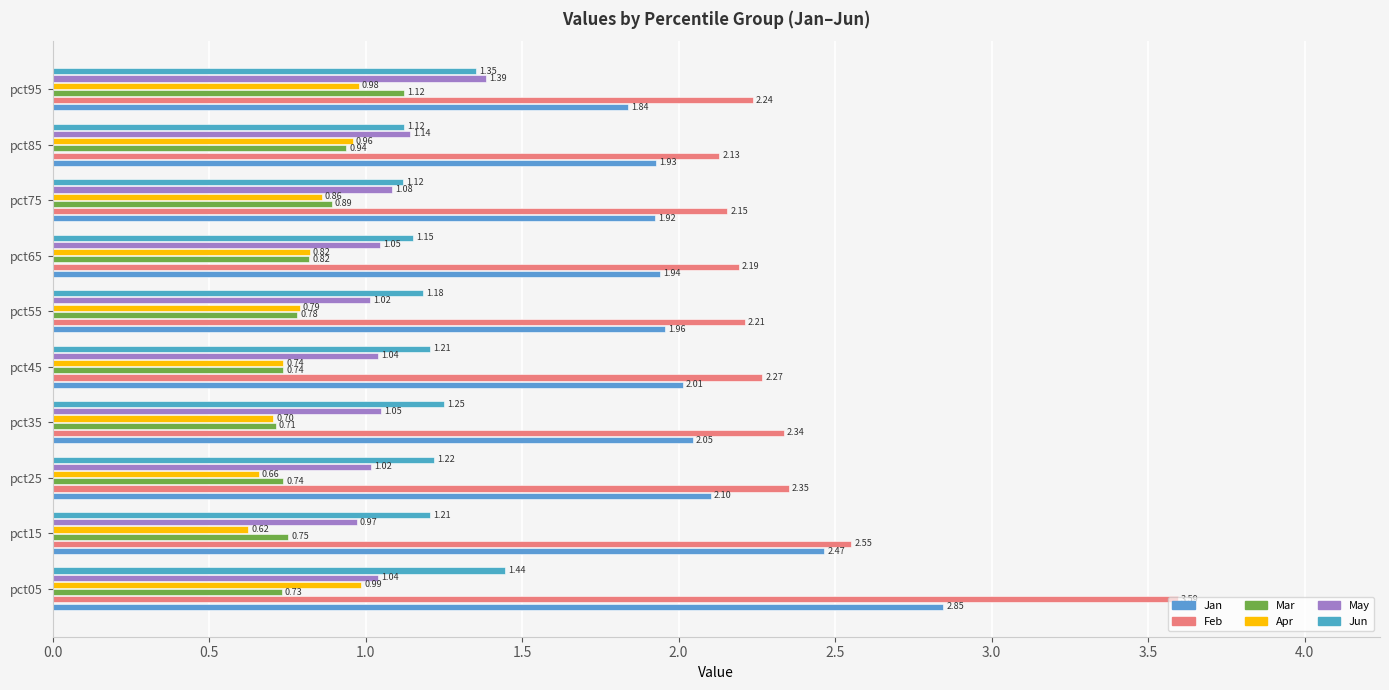

How many categories are shown in the chart?

10